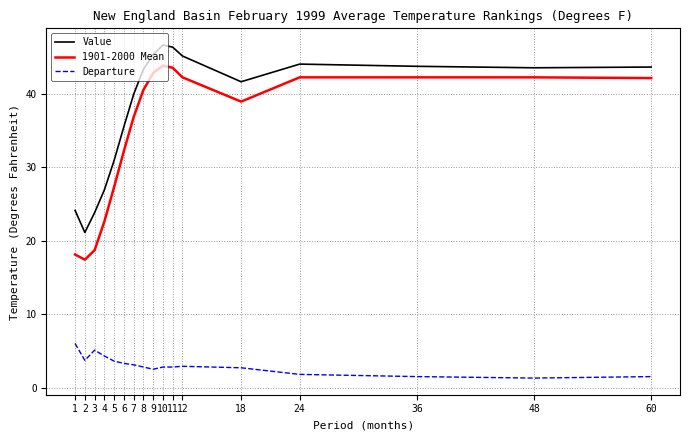

What is the difference between the maximum and minimum values in the Departure series?

4.7